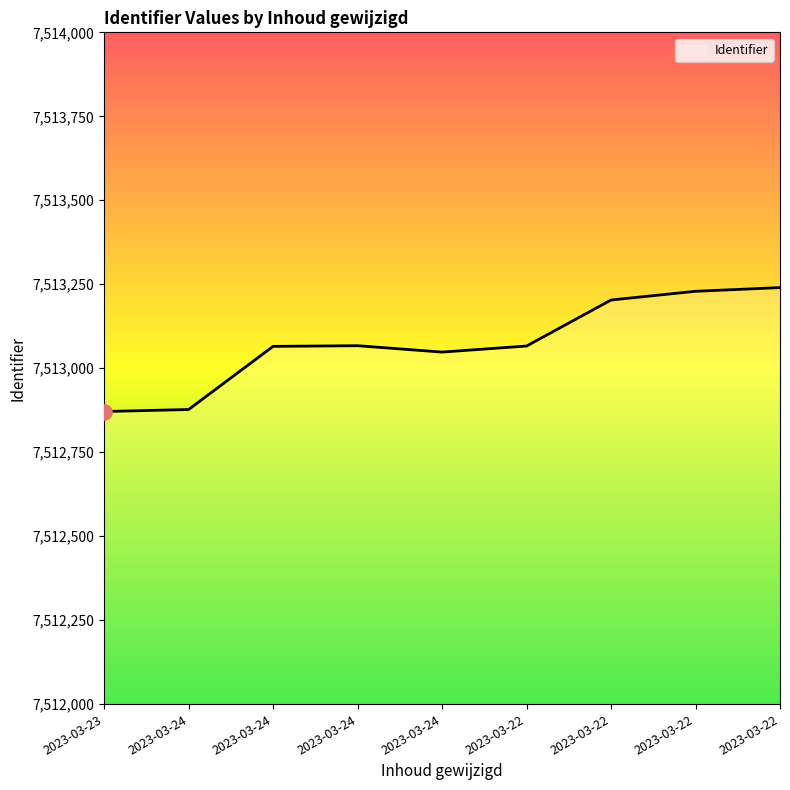

How many lines are shown in the chart?

1